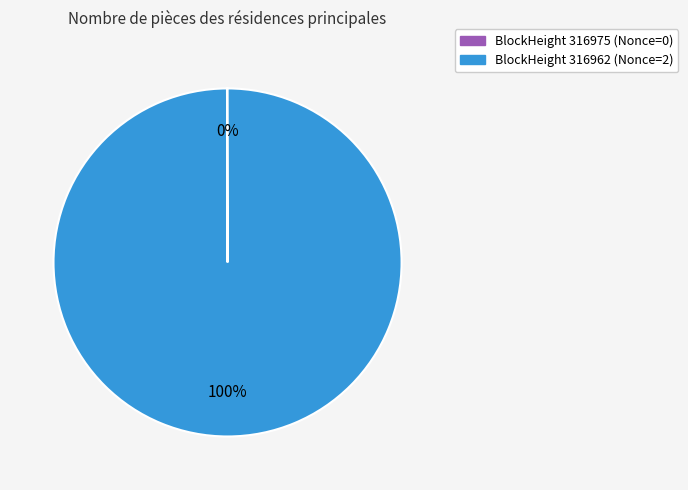

To the nearest percent, what is the difference between the largest and smallest slice percentages?

100%